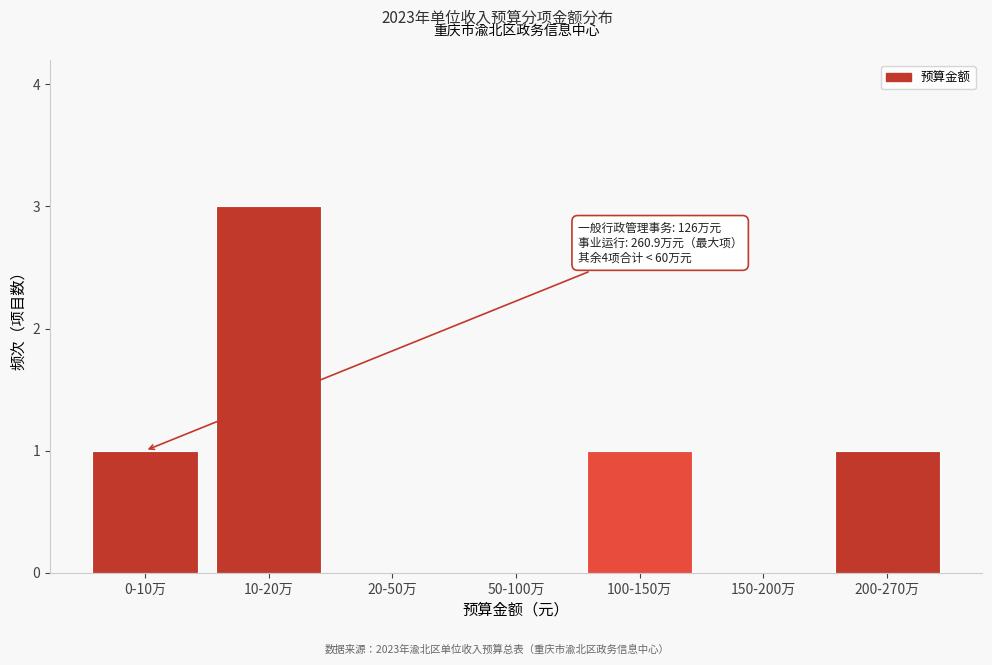

Reading left to right, transcribe all the data shown in this chart.

0-10万=1	10-20万=3	20-50万=0	50-100万=0	100-150万=1	150-200万=0	200-270万=1